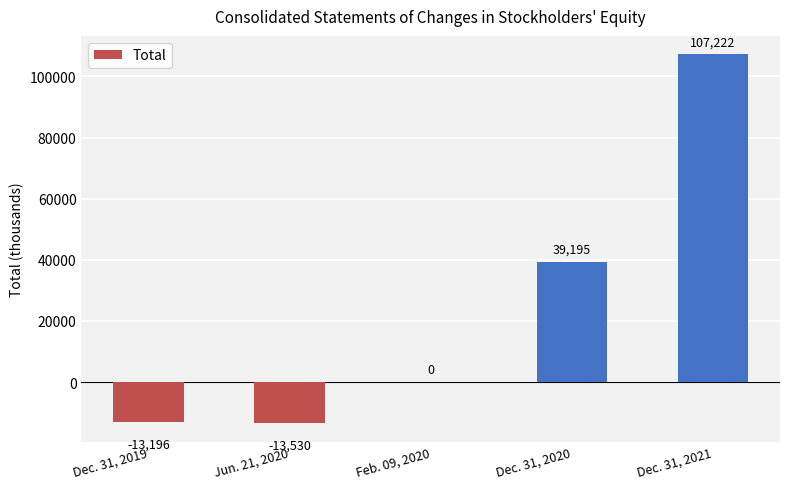

Count the number of data series in this chart.

1